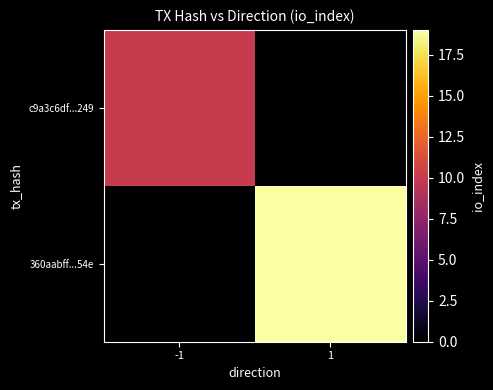

What is the difference between the highest and lowest values at 1?

19